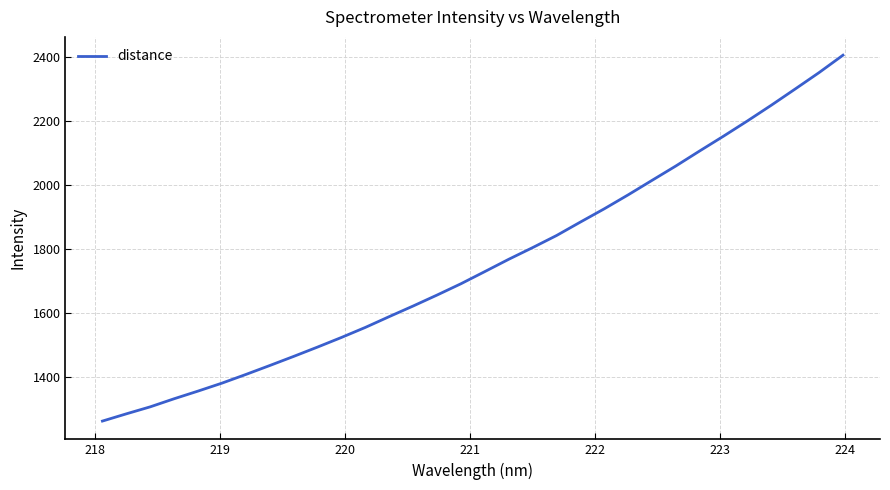

What is the difference between the maximum and minimum values?

1140.8